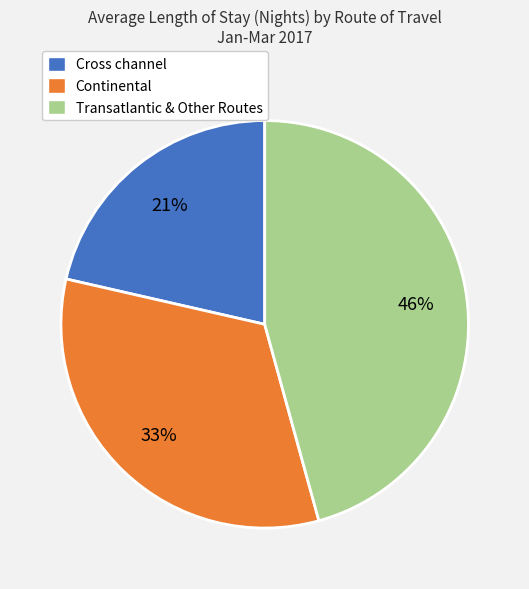

Which has a higher value, Continental or Transatlantic & Other Routes?

Transatlantic & Other Routes